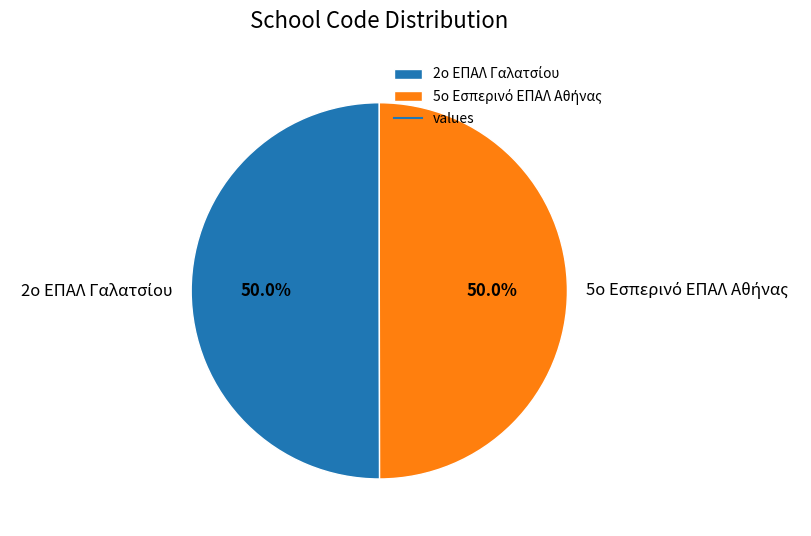

Which slice is the largest?

2ο ΕΠΑΛ Γαλατσίου